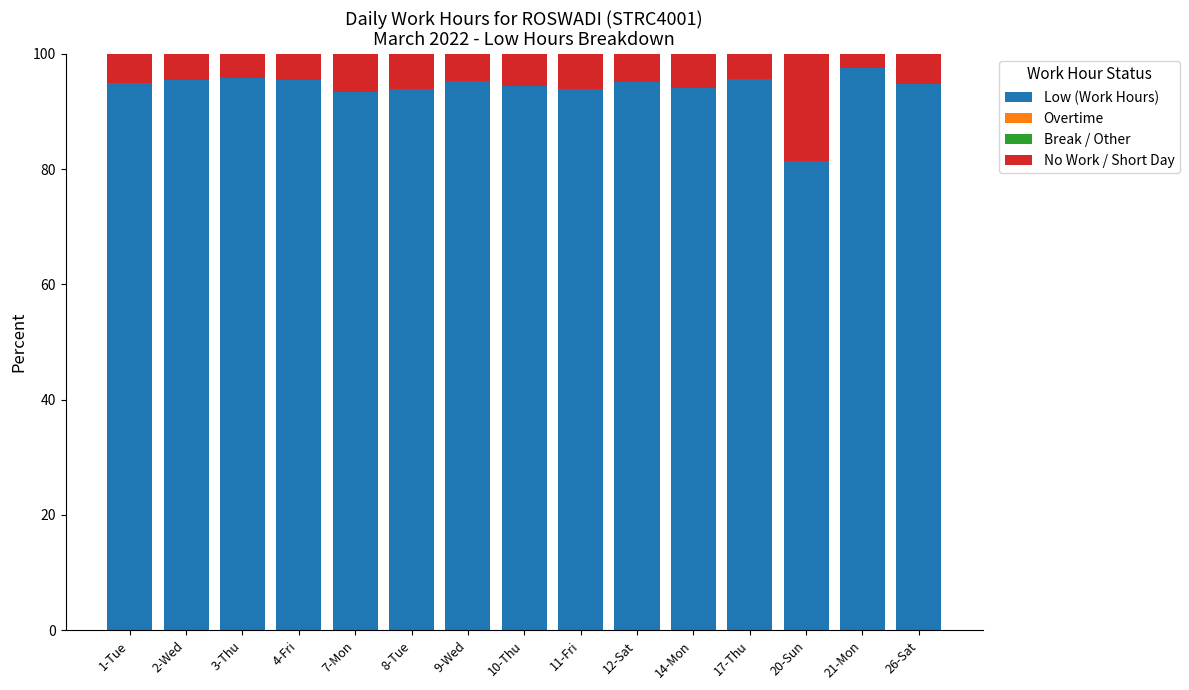

The value of Low (Work Hours) at 10-Thu is 29.1. True or false?

False